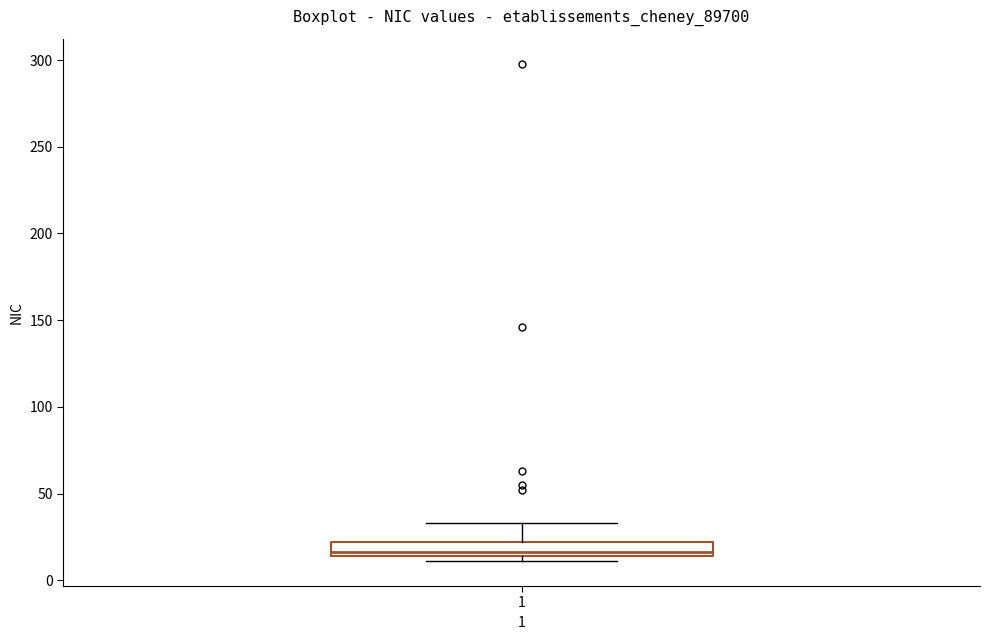

Where is the lower edge of the box at x = 1 on the y-axis? The values are not printed on the chart, so give them approximately, as read against the axis.

15